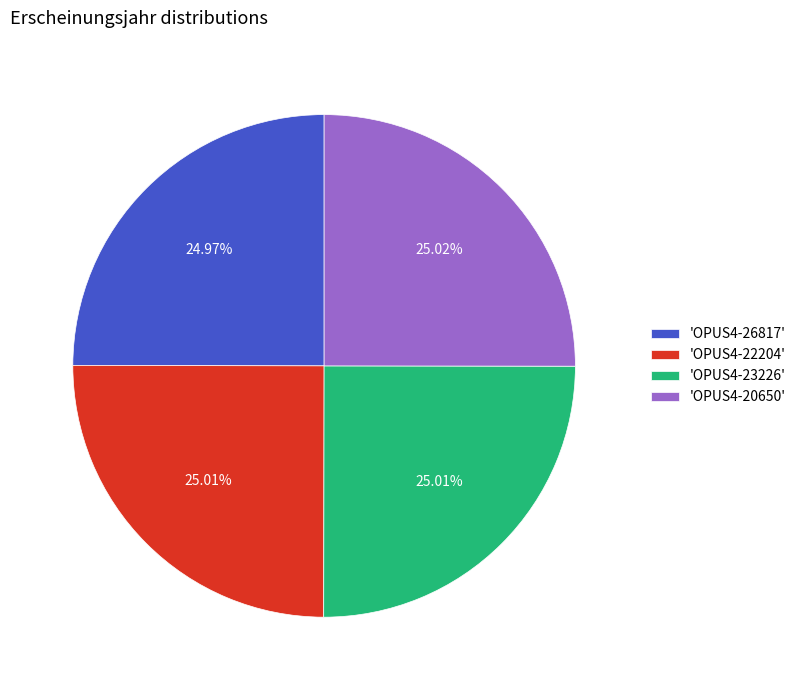

Approximately how many times larger is the value at 'OPUS4-22204' compared to 'OPUS4-23226'?

1.0